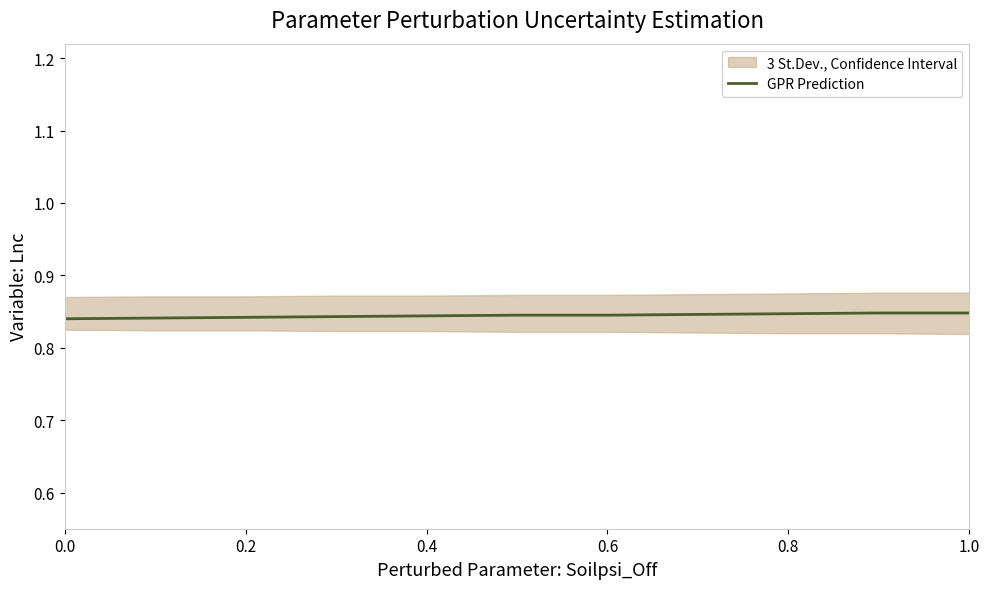

Reading left to right, what are all the values shown in this chart?

0.8	0.8	0.8	0.8	0.8	0.8	0.8	0.8	0.8	0.8	0.8